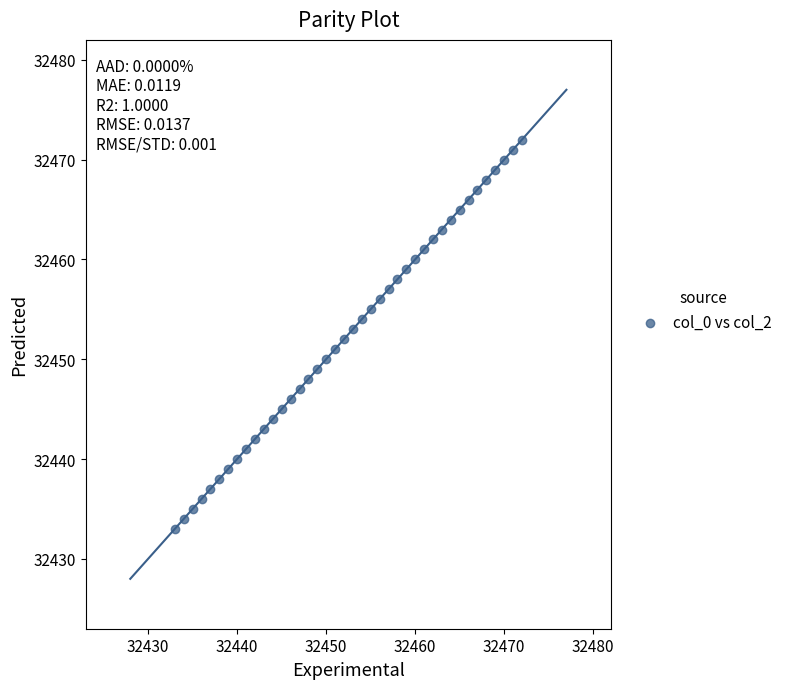

What is the range of Y values (max minus min)?

39